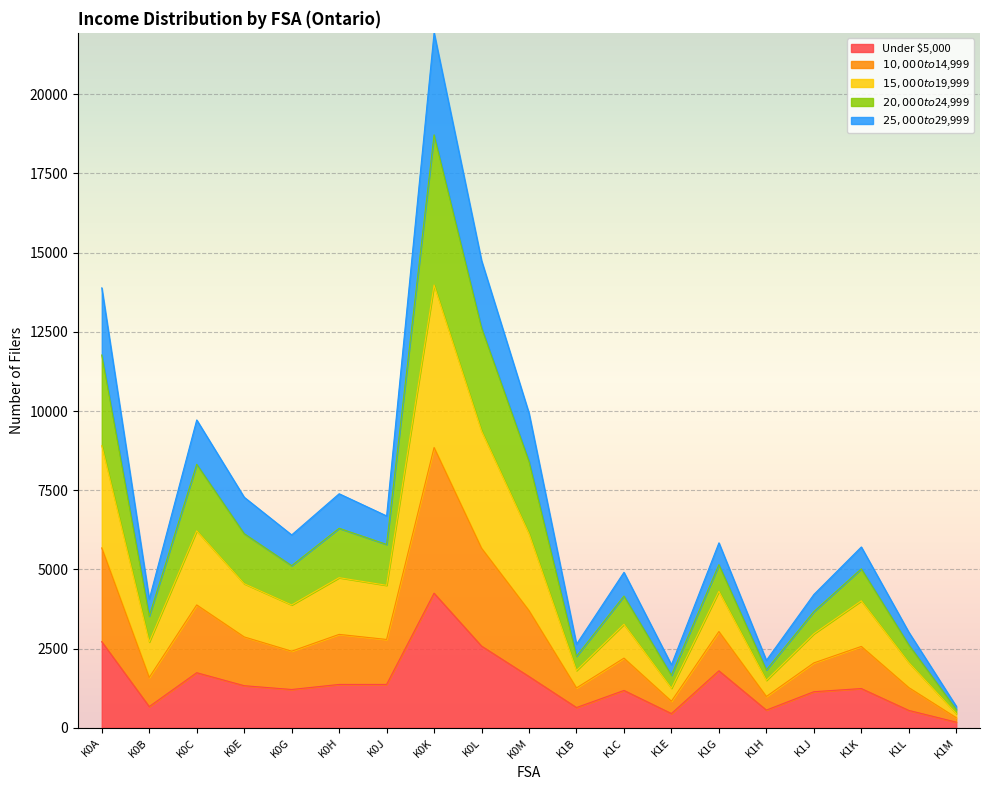

How many categories are shown in the chart?

19